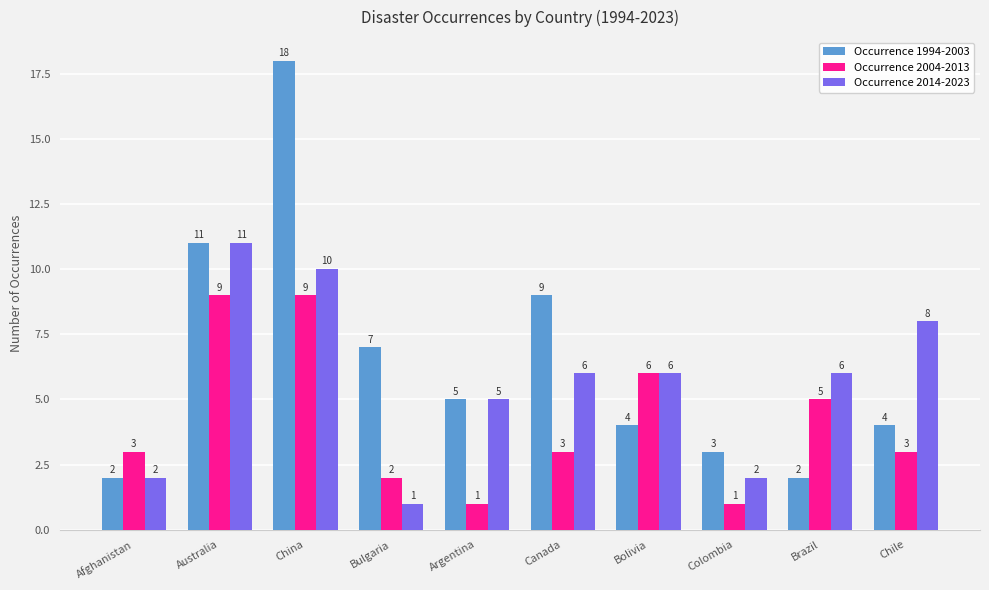

What is the total value across all series at Australia?

31